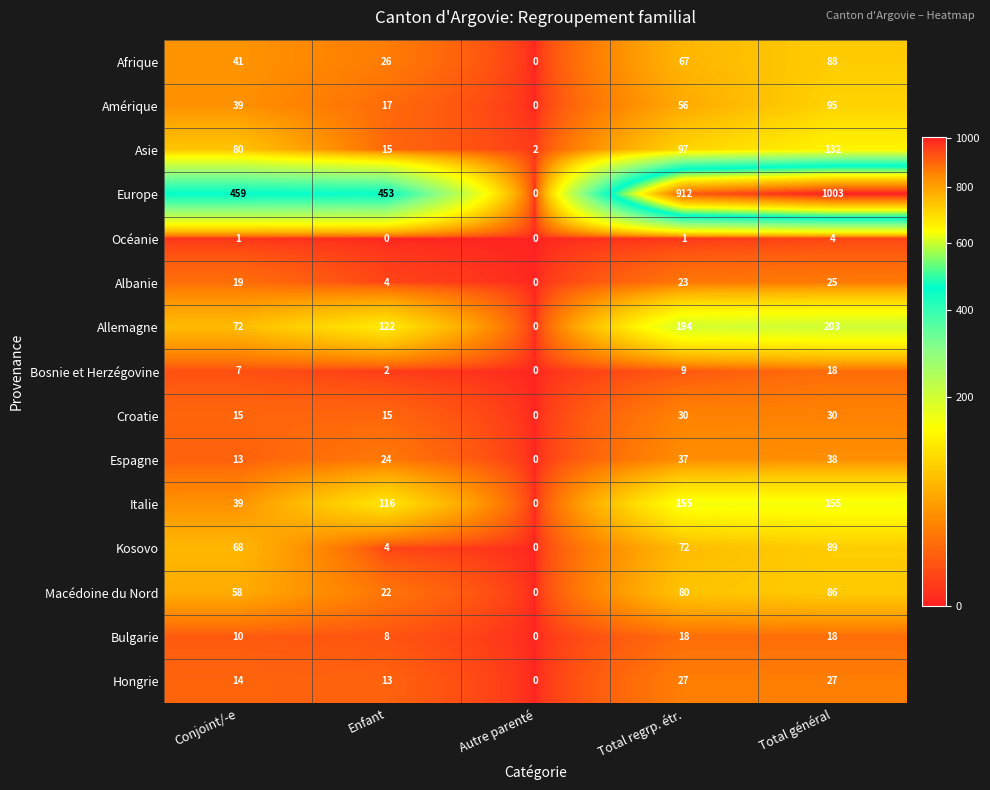

What is the maximum value for Allemagne?

203